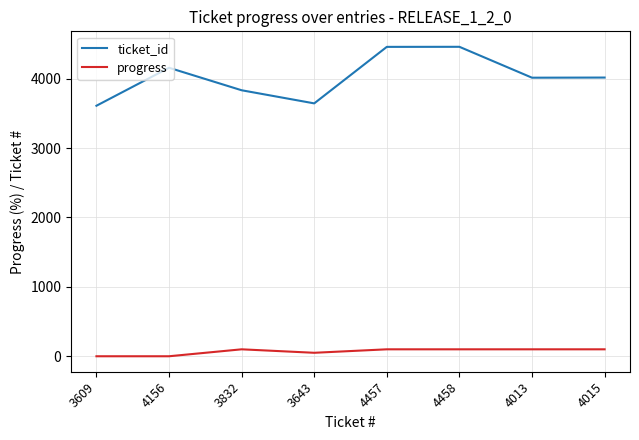

The ticket_id series shows 6880 at 4013. True or false?

False